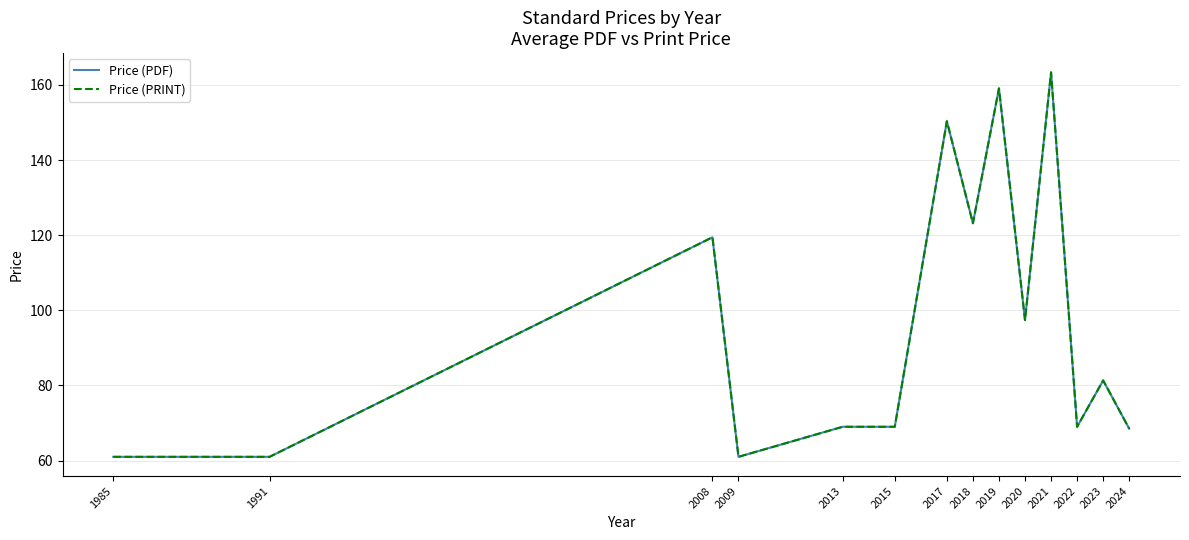

What is the sum of the Price (PRINT) values at 2021 and 2013?

232.3